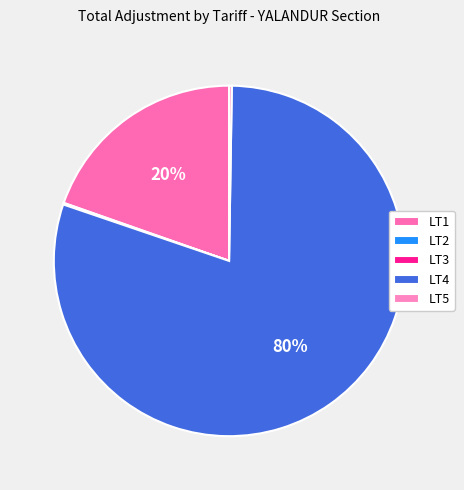

What percentage is the LT4 slice, to the nearest percent?

80%